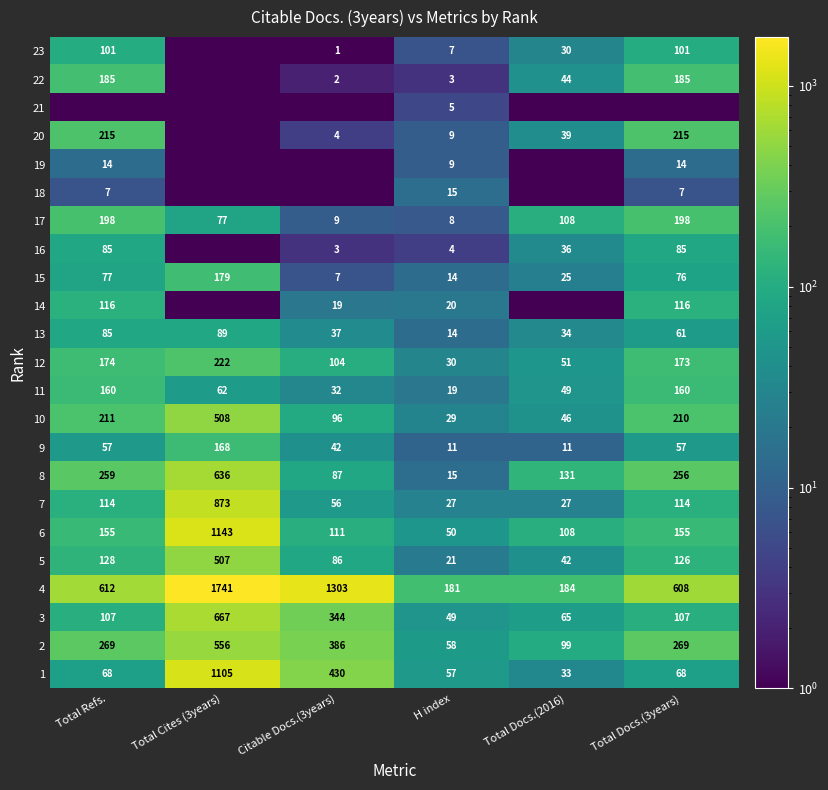

Which has a higher value, Total Docs.(3years) or H index?

Total Docs.(3years)